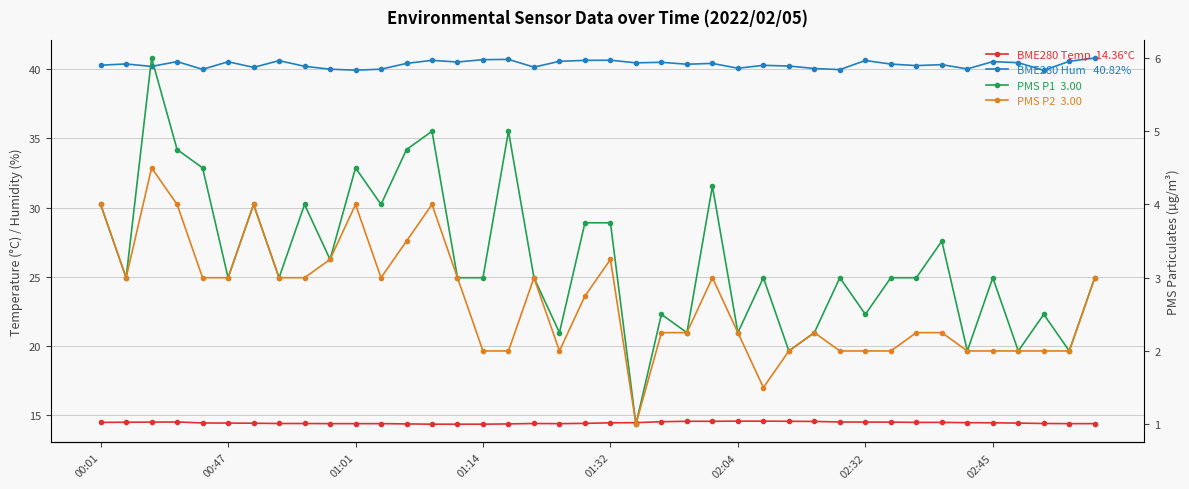

What is the value of the PMS P2 (µg/m³) point at the 17th from the left?

2.0